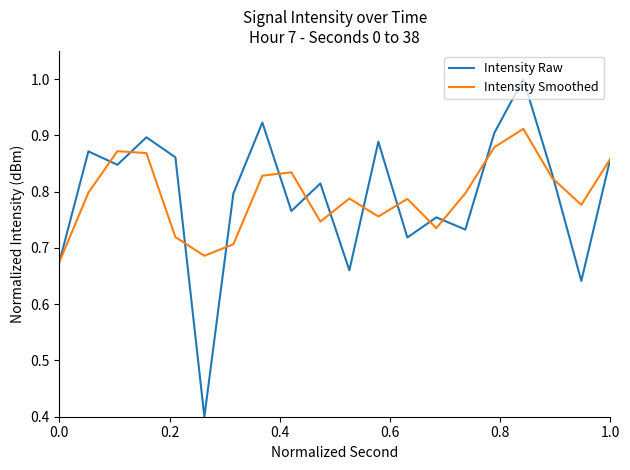

At how many categories does at least one series exceed 0?

20